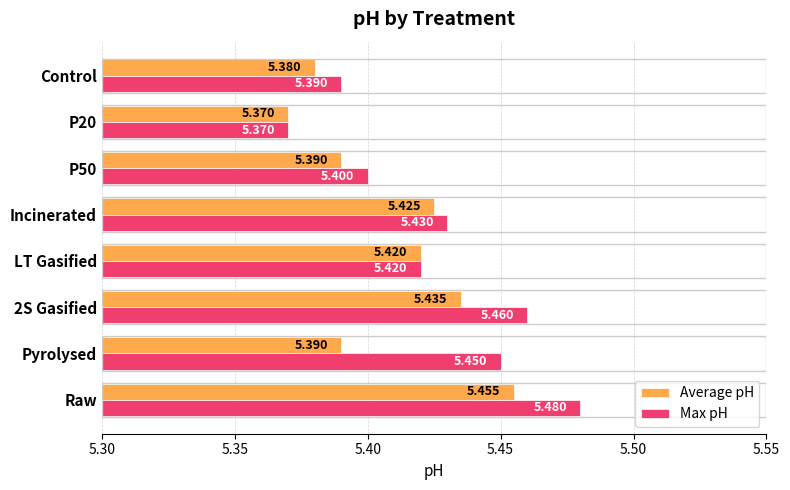

What is the minimum value shown in the chart?

5.4